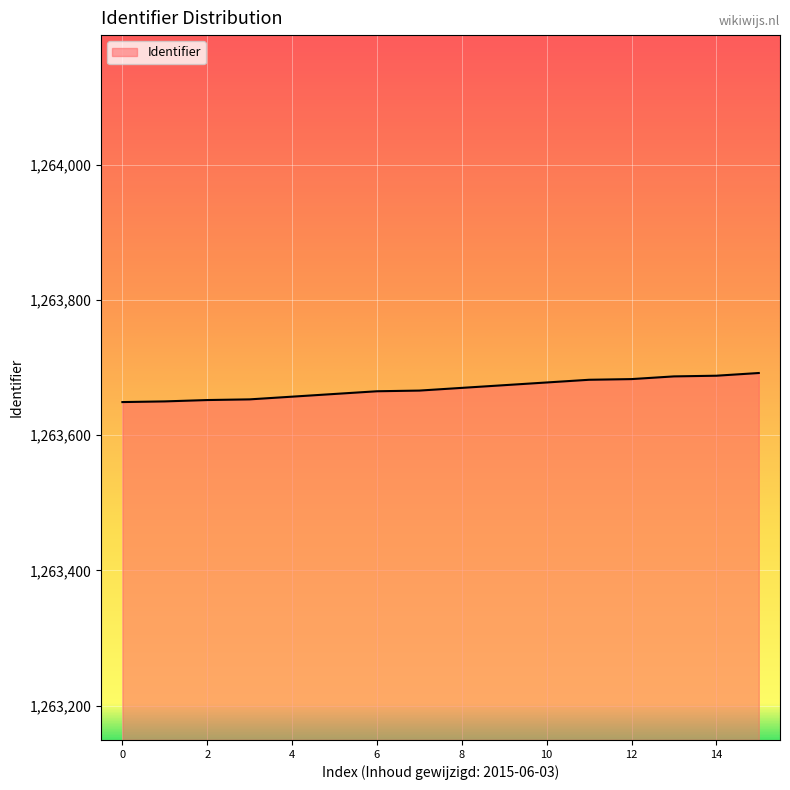

What is the smallest value displayed?

1263649